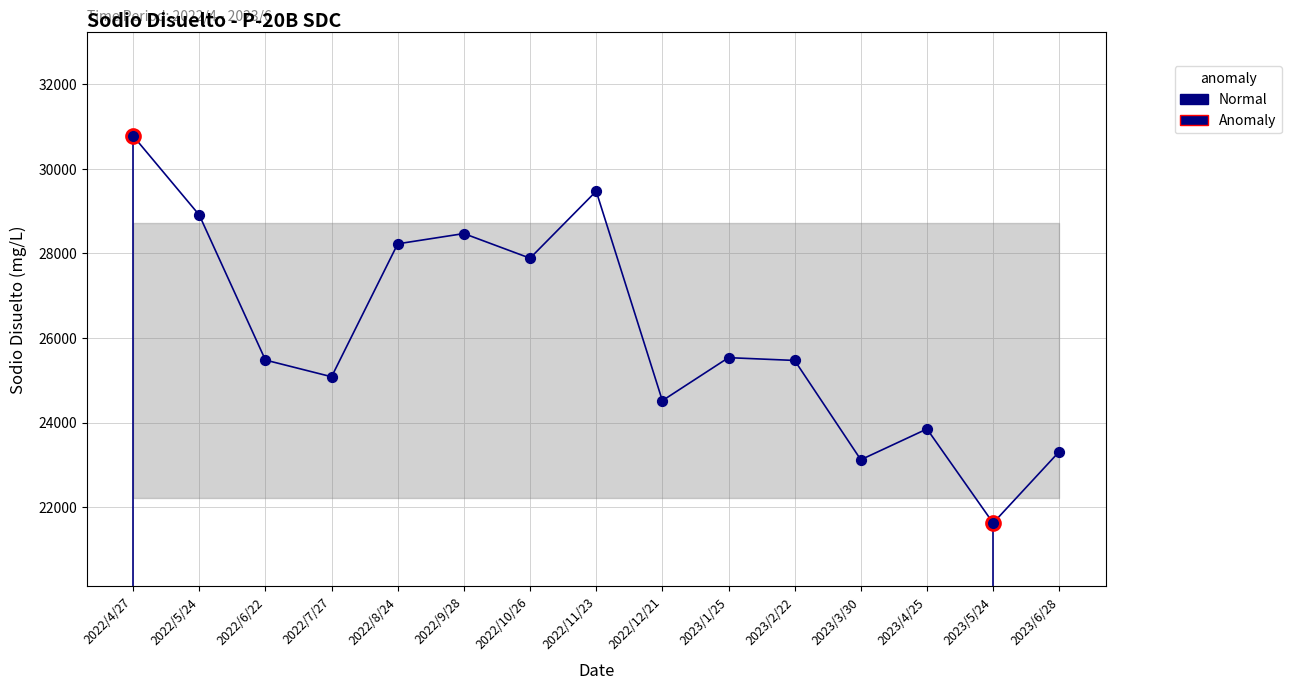

Approximately how many times larger is the value at 2022/11/23 compared to 2022/8/24?

1.0